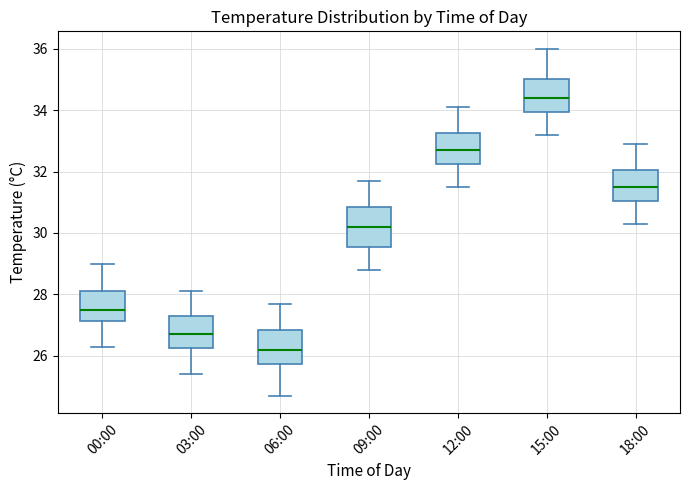

Where does the median line of the box for 09:00 sit on the y-axis? The values are not printed on the chart, so give them approximately, as read against the axis.

30.2